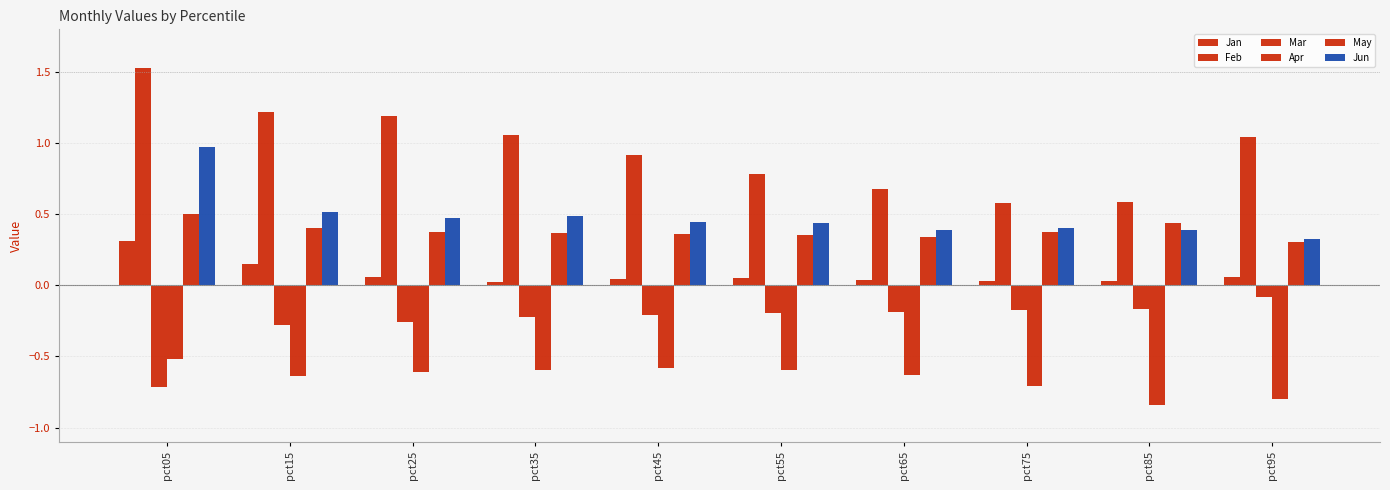

Reading right to left, extract all data points from this chart.

Jan: 0.1	0.0	0.0	0.0	0.0	0.0	0.0	0.1	0.2	0.3
Feb: 1.0	0.6	0.6	0.7	0.8	0.9	1.1	1.2	1.2	1.5
Mar: -0.1	-0.2	-0.2	-0.2	-0.2	-0.2	-0.2	-0.3	-0.3	-0.7
Apr: -0.8	-0.8	-0.7	-0.6	-0.6	-0.6	-0.6	-0.6	-0.6	-0.5
May: 0.3	0.4	0.4	0.3	0.4	0.4	0.4	0.4	0.4	0.5
Jun: 0.3	0.4	0.4	0.4	0.4	0.4	0.5	0.5	0.5	1.0